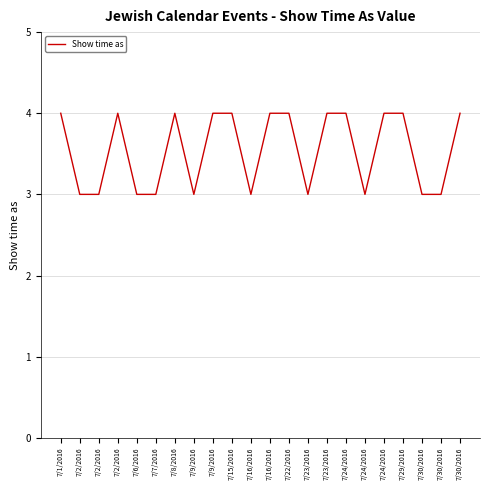

How many distinct data groups are displayed?

1